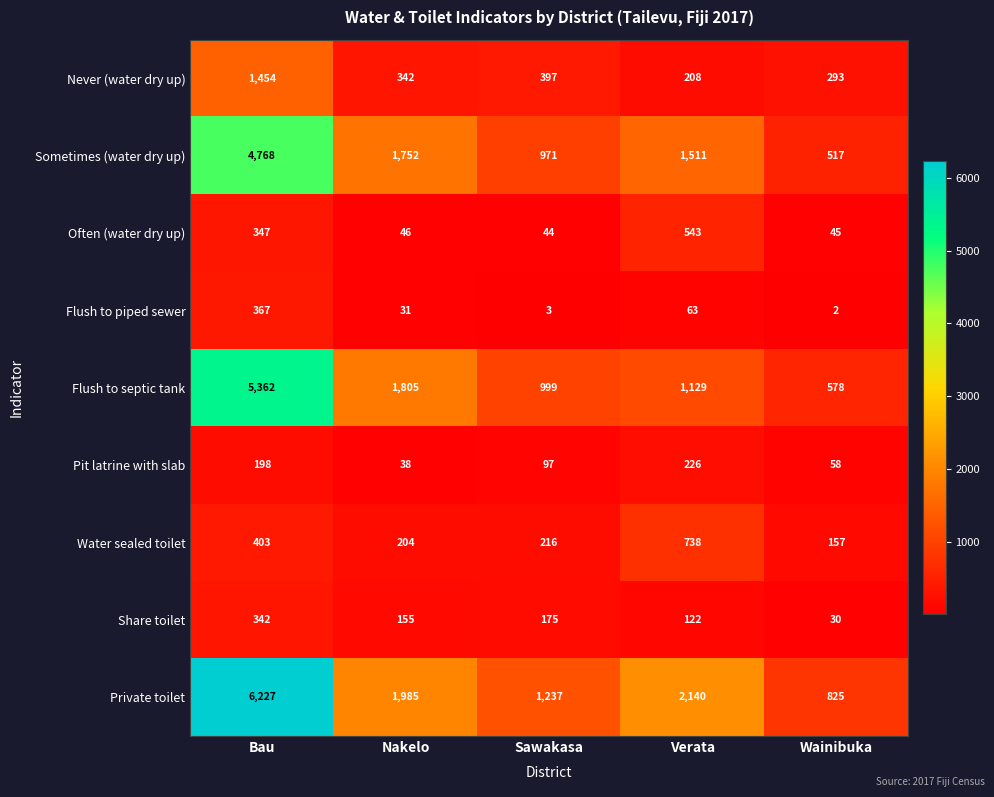

What is the average value of the Sometimes (water dry up) series?

1904